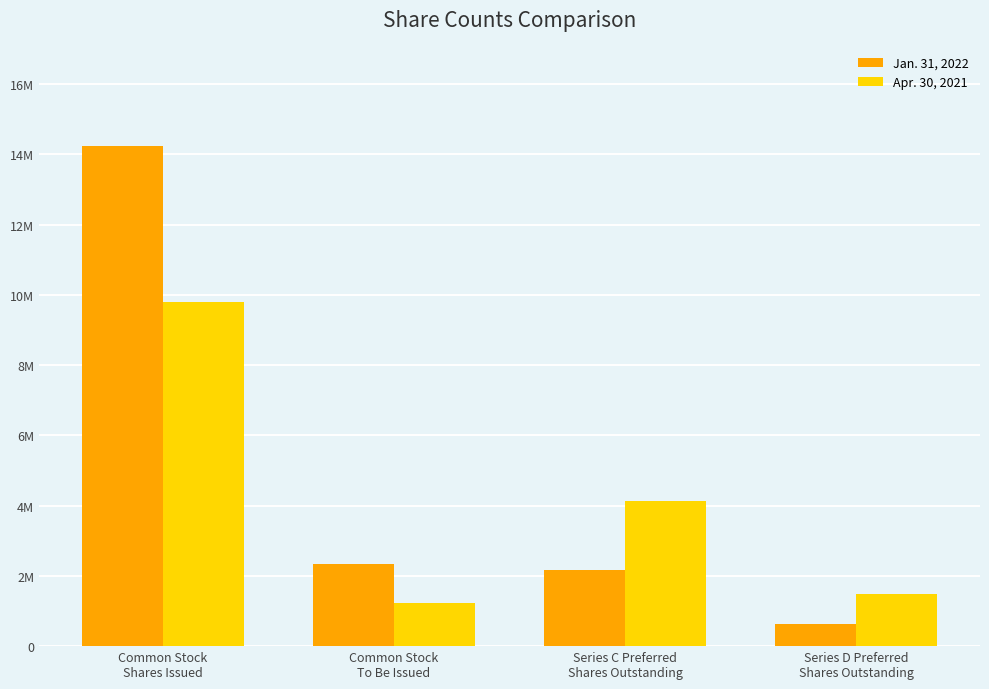

Are the bars grouped side by side (vs. stacked)?

Yes